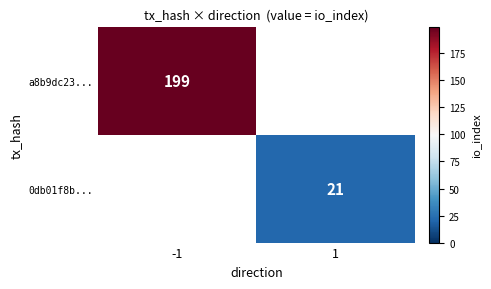

True or false: 0db01f8b... has a value of 21 at 1.

True